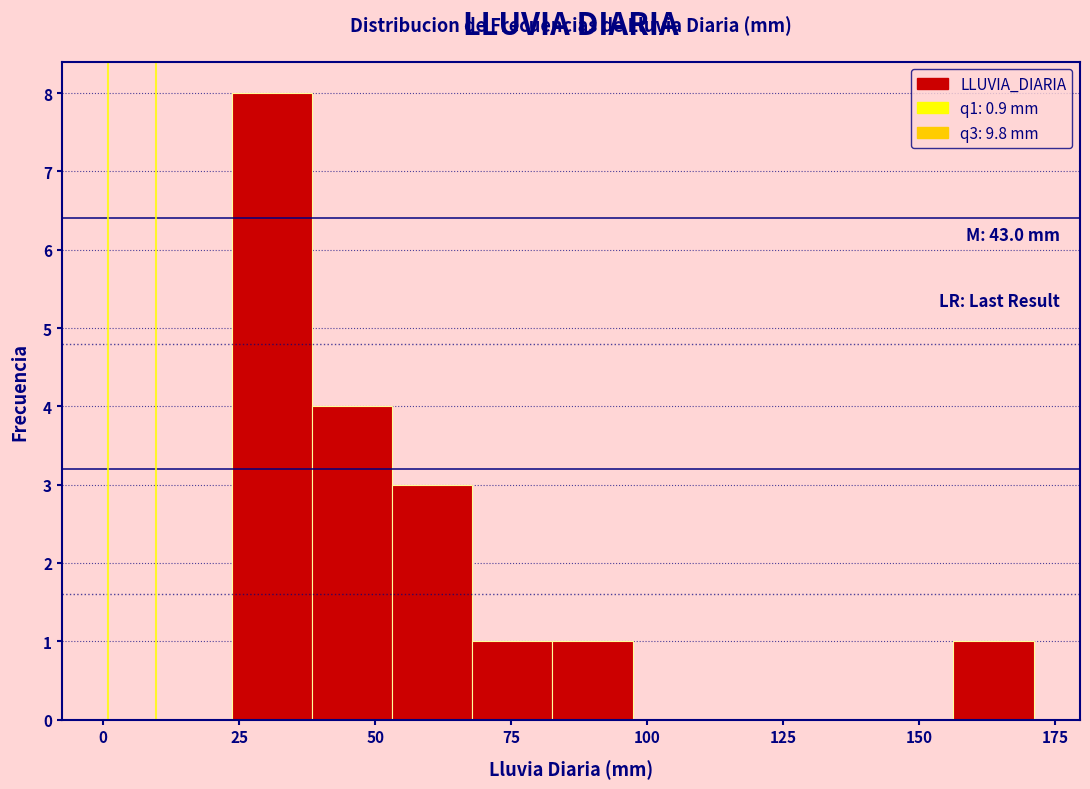

Read against the x-axis, roughly where is the centre of the tallest bar?

30